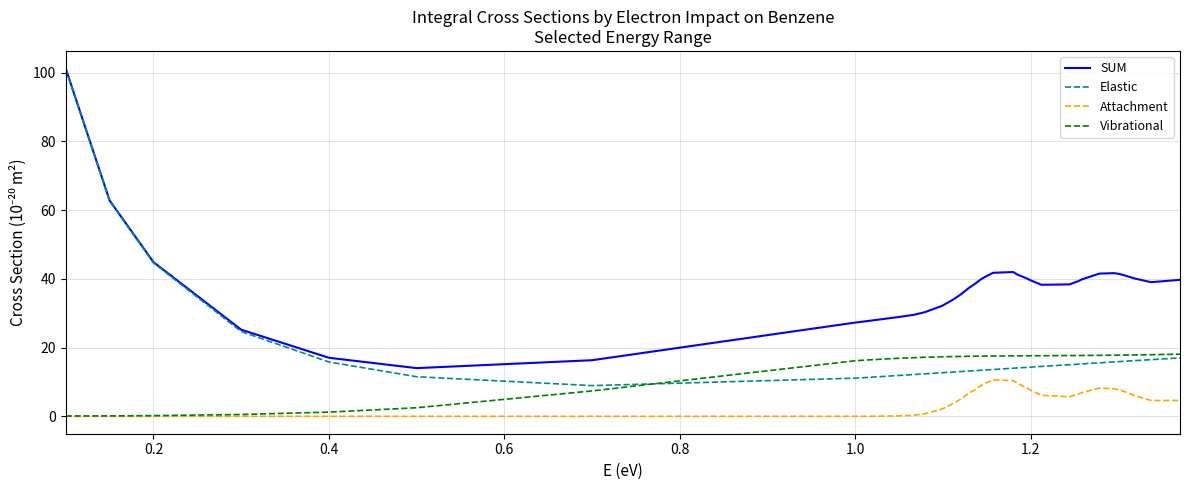

The Vibrational series shows 5.3 at 24. True or false?

False